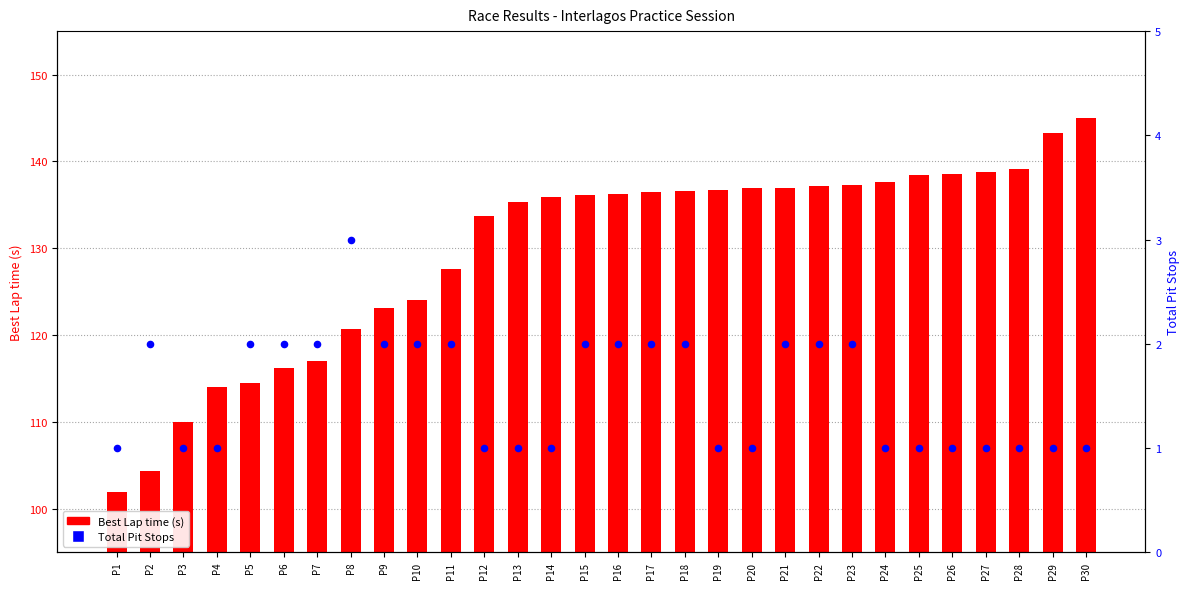

At which category is the sum across all series the highest?

P30